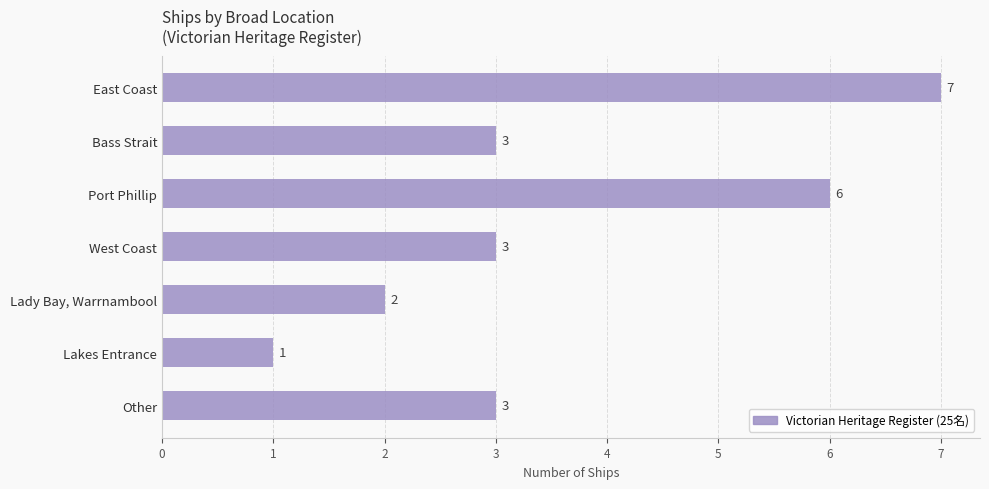

Which label corresponds to the largest value in the chart?

East Coast